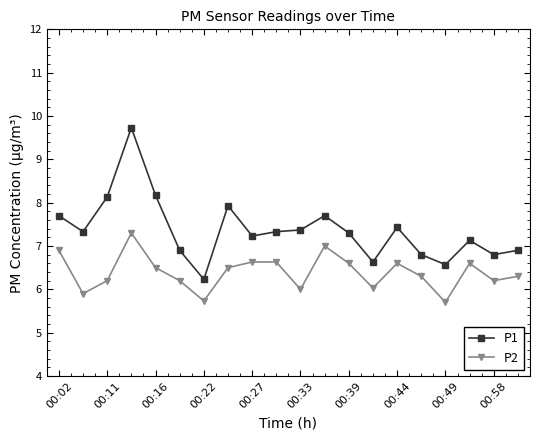

What is the smallest value displayed?

5.7